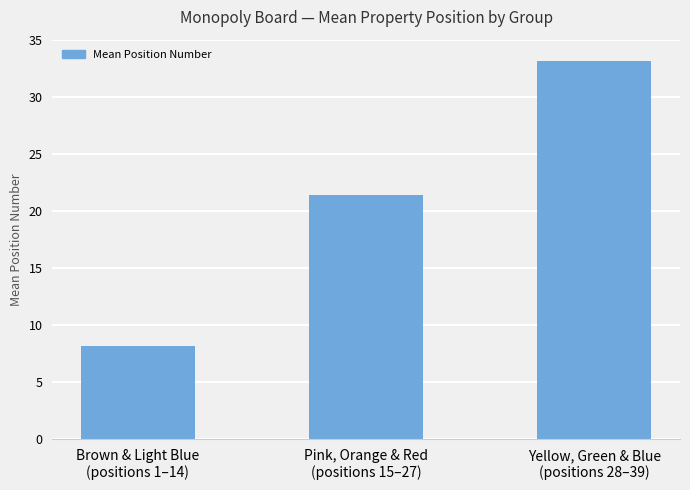

At which label does the data first exceed 21?

Pink, Orange & Red
(positions 15–27)